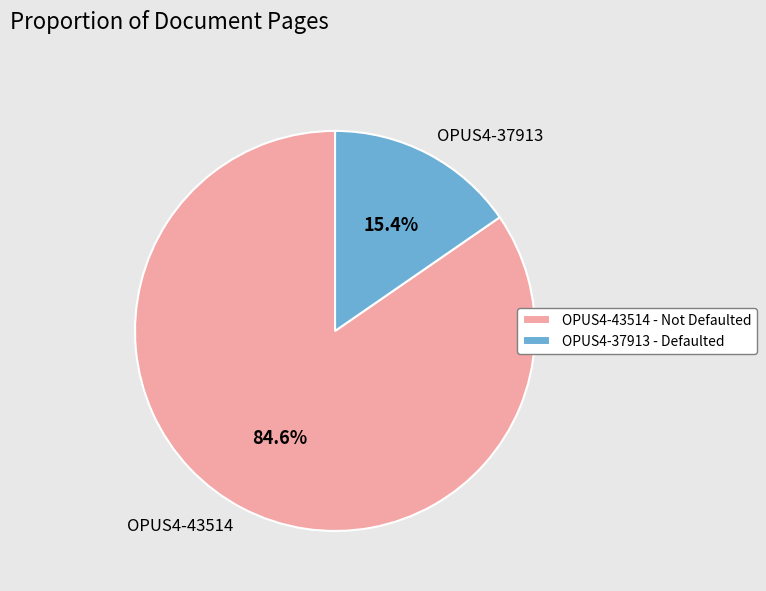

Between OPUS4-43514 and OPUS4-37913, which is larger?

OPUS4-43514